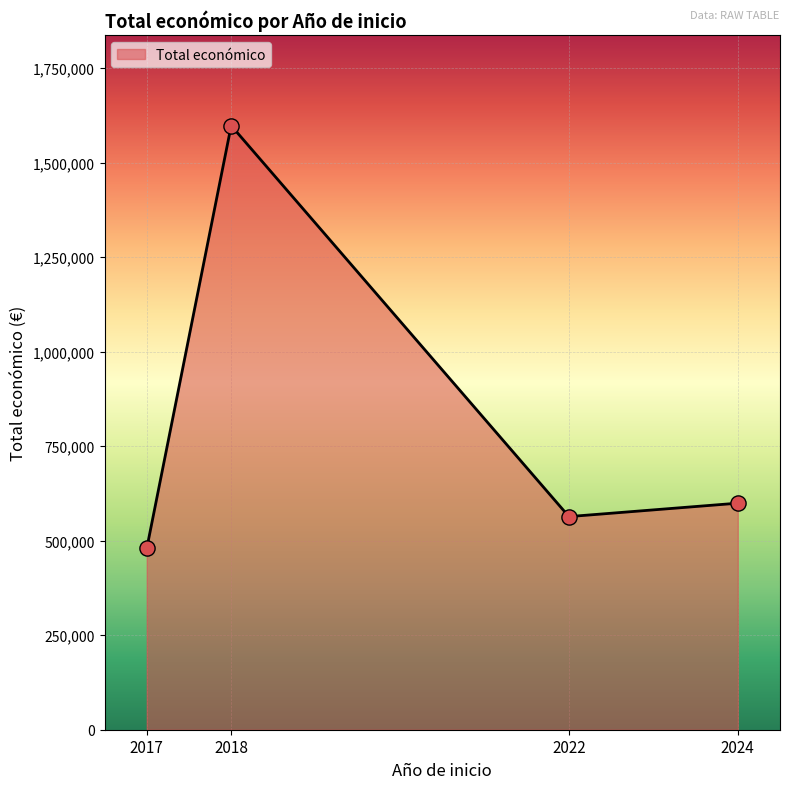

Between 2017 and 2022, which is larger?

2022